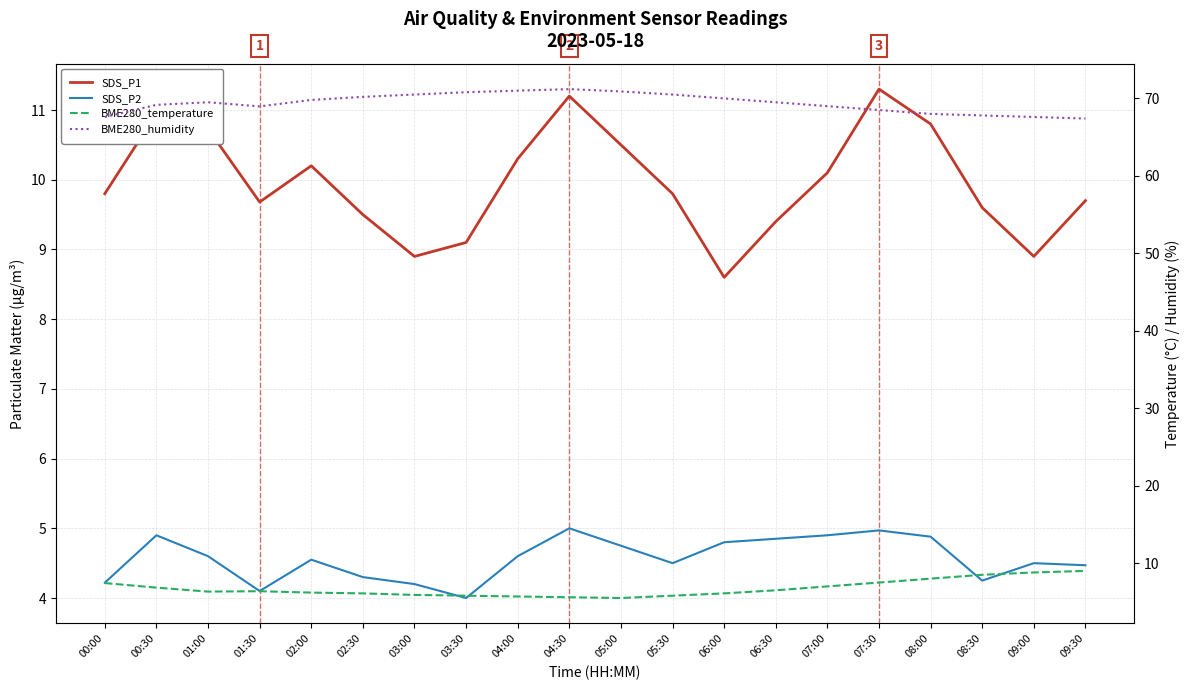

How many interior local peaks does the BME280_humidity series have?

2